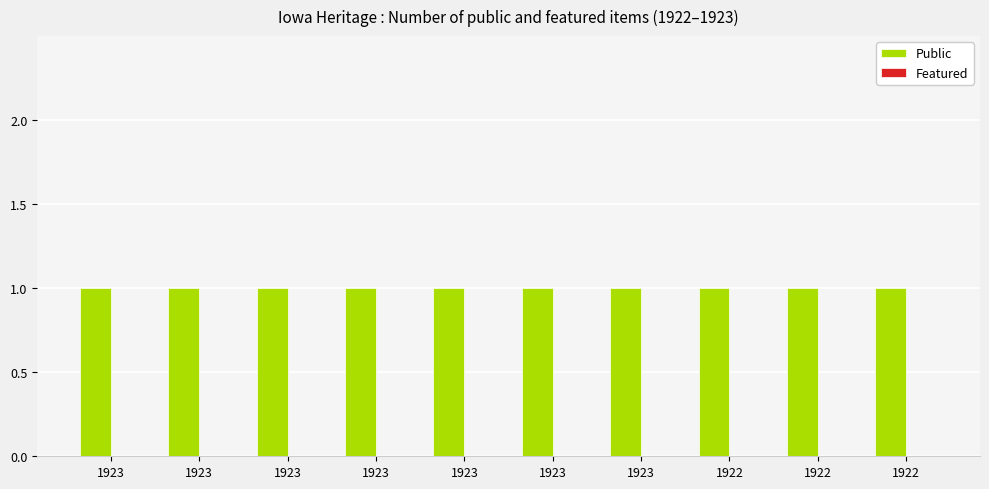

Is it true that Public equals 1 at 1922?

True